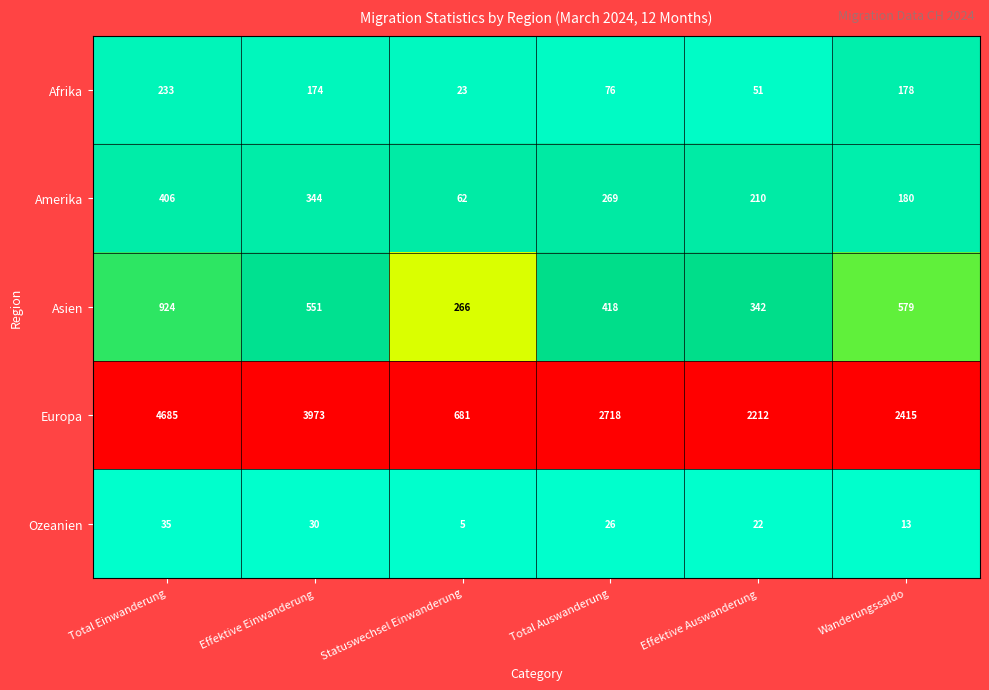

At how many categories does at least one series exceed 135?

6